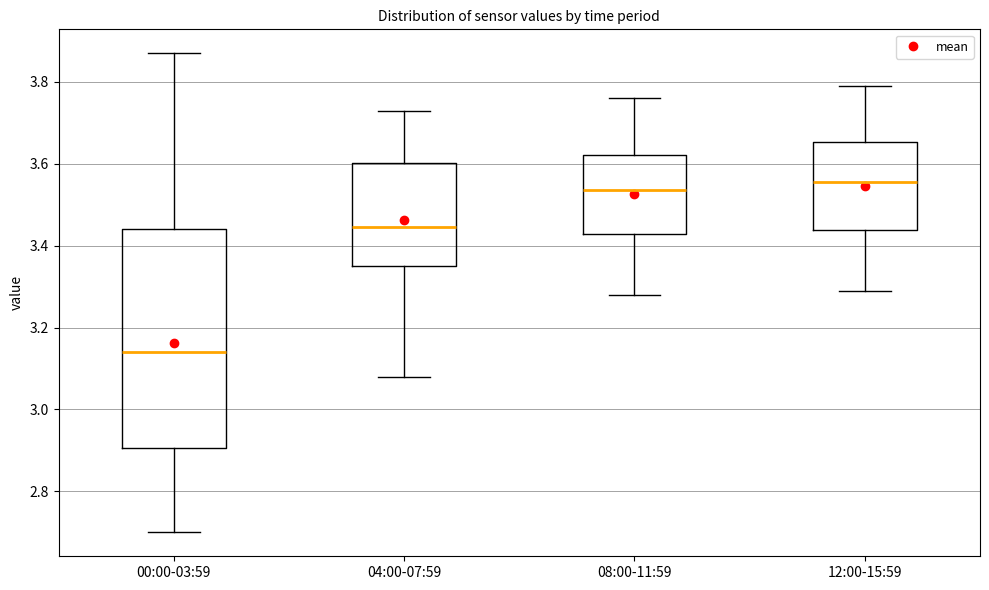

Where is the upper edge of the box for 00:00-03:59 on the y-axis? The values are not printed on the chart, so give them approximately, as read against the axis.

3.44